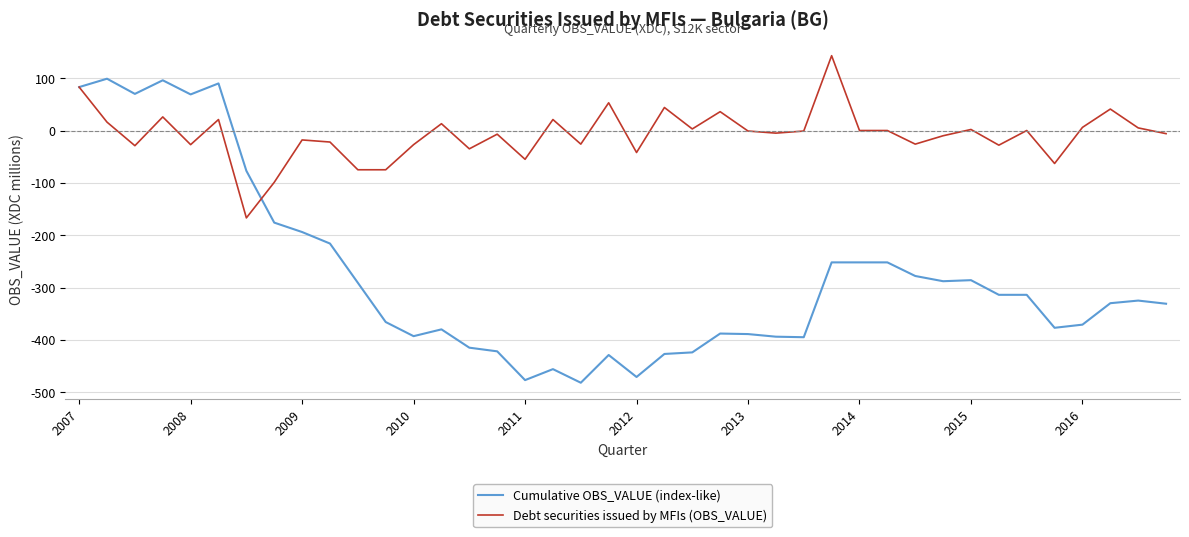

Rank the series by their average value, from lowest to highest.

Cumulative OBS_VALUE (index-like), Debt securities issued by MFIs (OBS_VALUE)